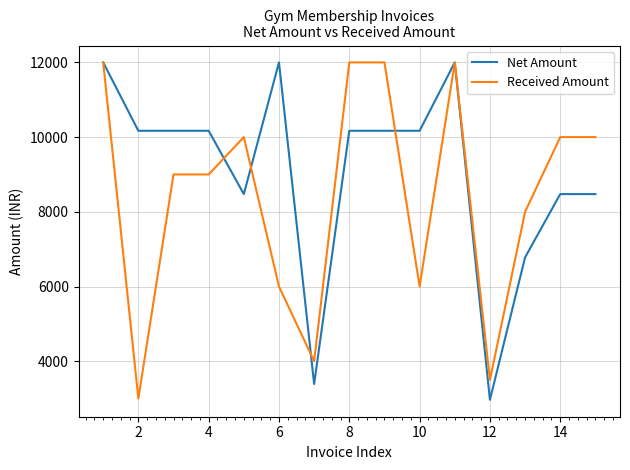

List the series in order of their overall mean, highest first.

Net Amount, Received Amount